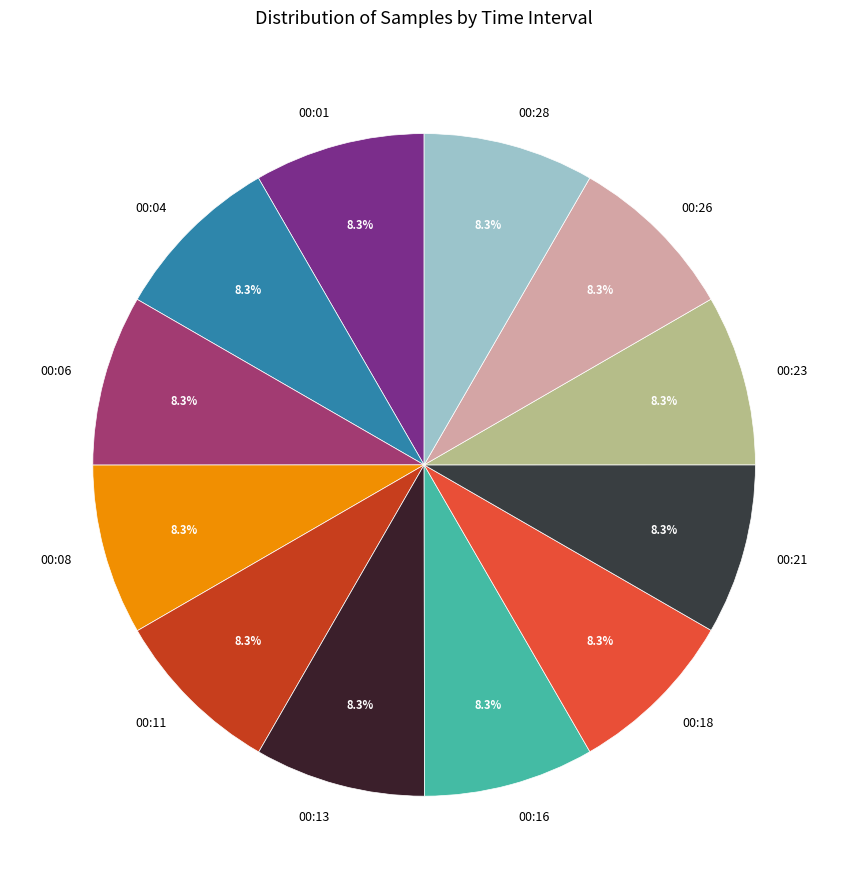

What is the ratio of the value at 00:13 to the value at 00:18?

1.0